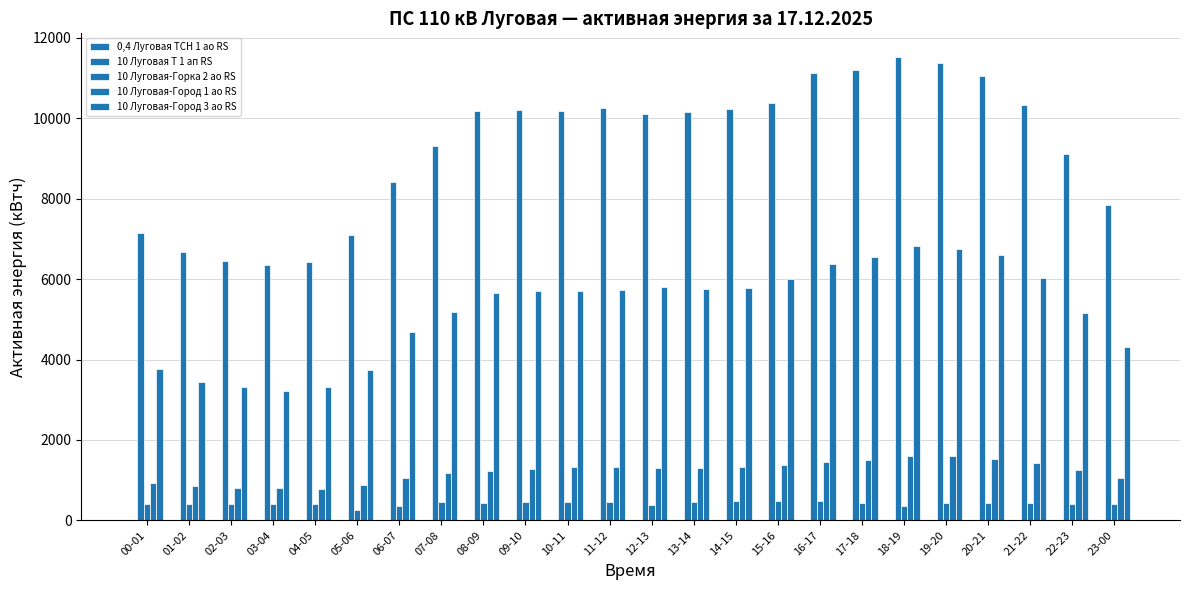

The value of 10 Луговая-Город 1 ао RS at 05-06 is 444.0. True or false?

False